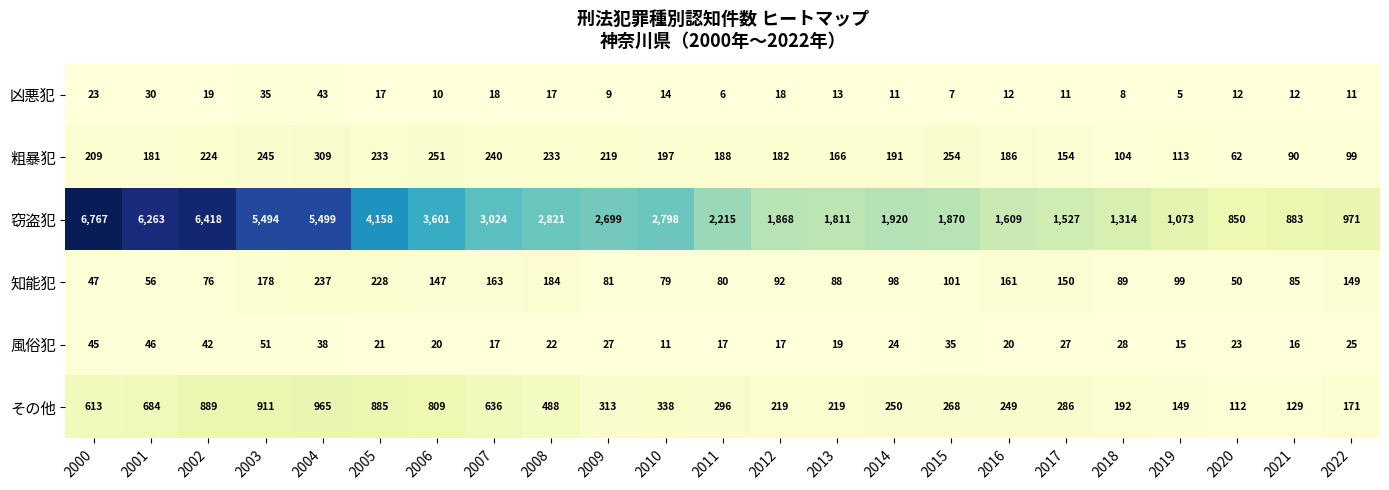

Which series has the largest total across all categories?

窃盗犯